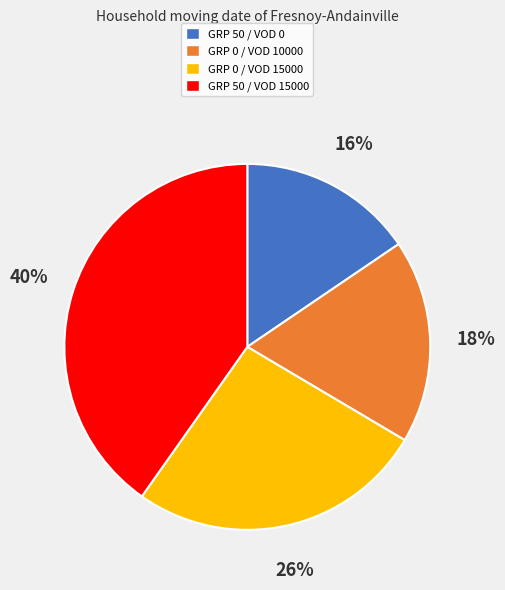

Combined, do GRP 50 / VOD 0 and GRP 50 / VOD 15000 account for over 50%?

Yes